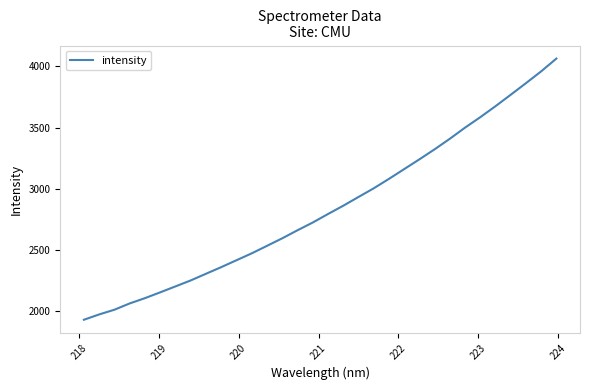

What is the minimum value shown in the chart?

1931.1